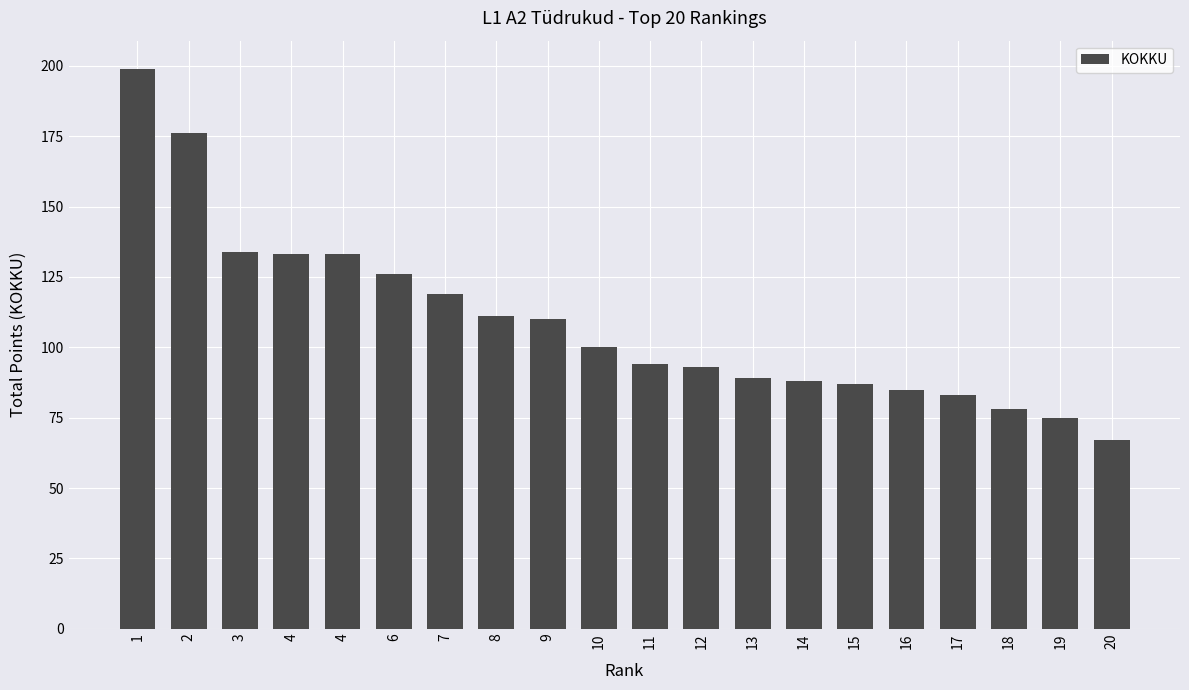

What is the greatest value displayed?

199